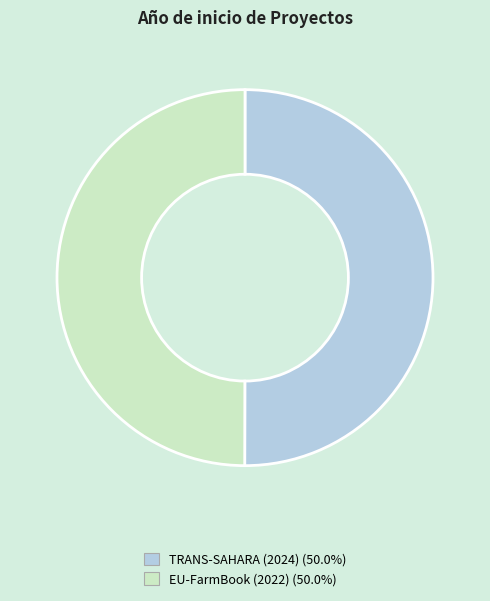

Is the sum of EU-FarmBook (2022) and TRANS-SAHARA (2024) greater than half?

Yes